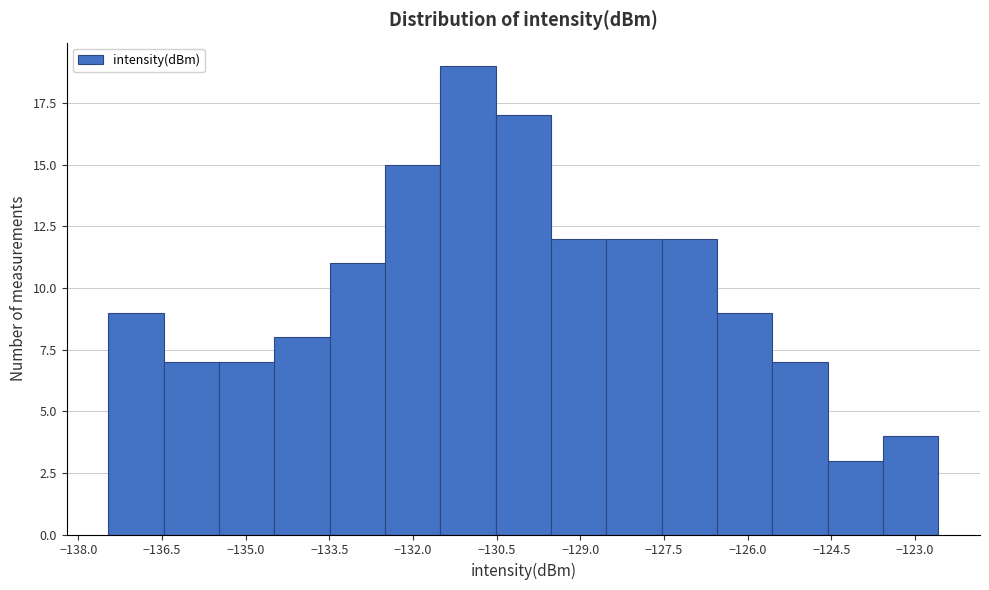

Reading left to right, transcribe this chart: for each bar, give the range it covers on the x-axis and its height. Neither the bar edges nor the heights are printed on the chart, so give them approximately, as read against the axes.

-137.4 to -136.4: 9
-136.4 to -135.4: 7
-135.4 to -134.4: 7
-134.4 to -133.4: 8
-133.4 to -132.6: 11
-132.6 to -131.6: 15
-131.6 to -130.6: 19
-130.6 to -129.6: 17
-129.6 to -128.6: 12
-128.6 to -127.6: 12
-127.6 to -126.6: 12
-126.6 to -125.6: 9
-125.6 to -124.6: 7
-124.6 to -123.6: 3
-123.6 to -122.6: 4